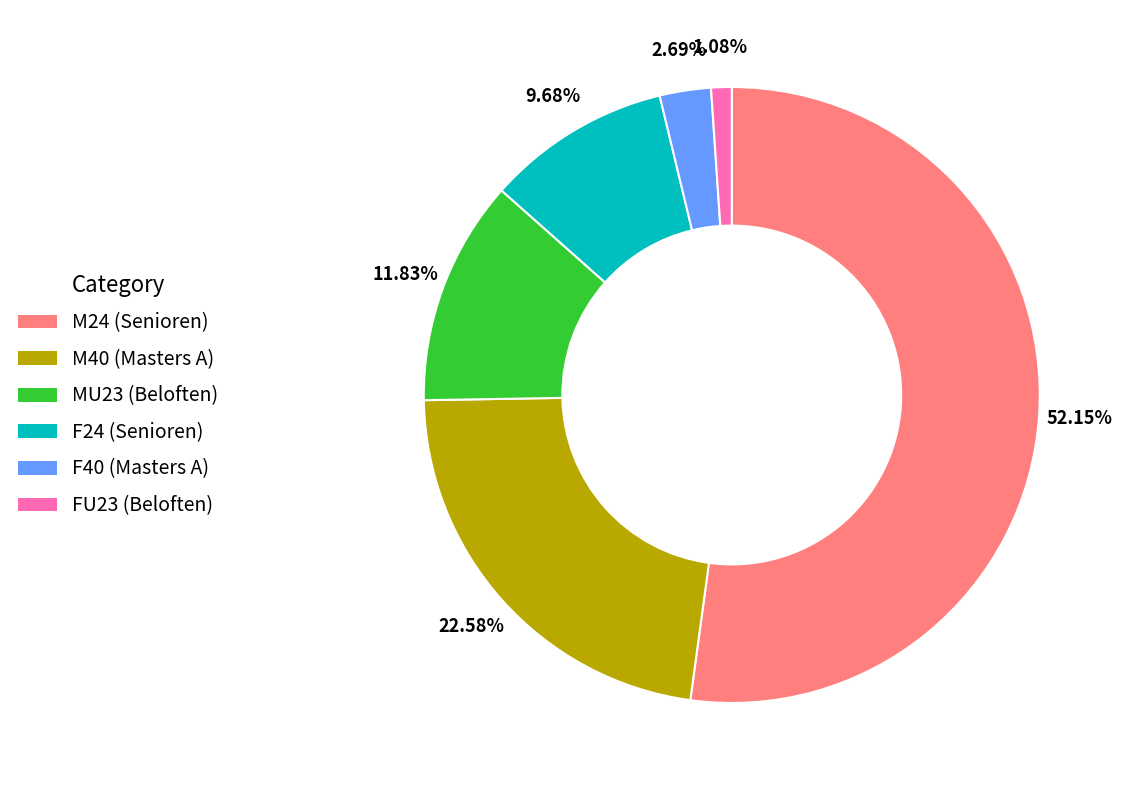

Rank the categories by value from highest to lowest.

M24 (Senioren), M40 (Masters A), MU23 (Beloften), F24 (Senioren), F40 (Masters A), FU23 (Beloften)